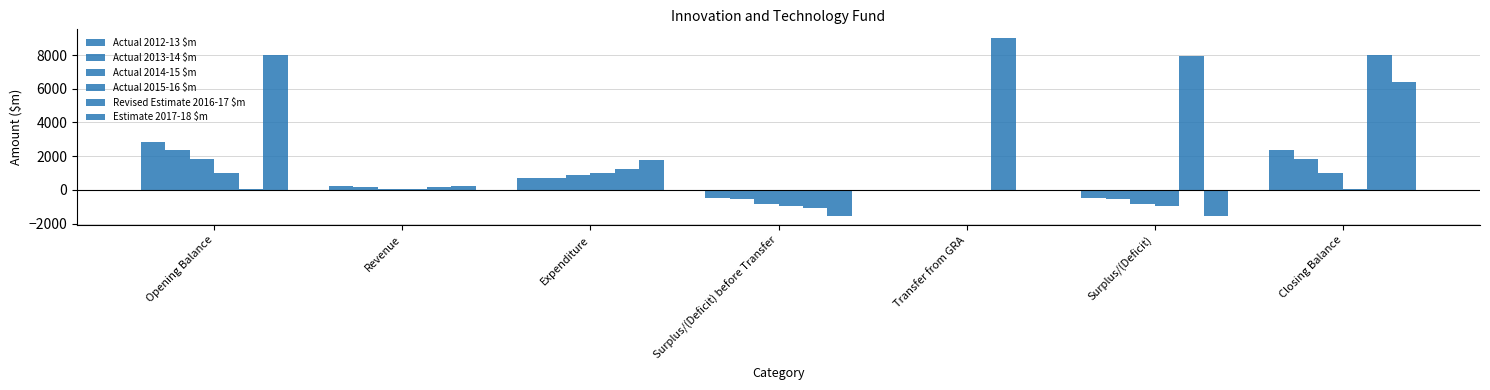

The Estimate 2017-18 $m series shows 2494 at Closing Balance. True or false?

False